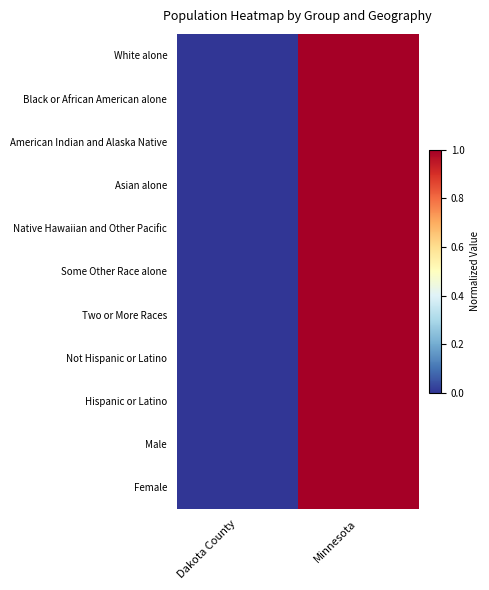

Reading left to right, list all the values displayed in this chart.

White alone: Dakota County=0	Minnesota=1
Black or African American alone: Dakota County=0	Minnesota=1
American Indian and Alaska Native: Dakota County=0	Minnesota=1
Asian alone: Dakota County=0	Minnesota=1
Native Hawaiian and Other Pacific: Dakota County=0	Minnesota=1
Some Other Race alone: Dakota County=0	Minnesota=1
Two or More Races: Dakota County=0	Minnesota=1
Not Hispanic or Latino: Dakota County=0	Minnesota=1
Hispanic or Latino: Dakota County=0	Minnesota=1
Male: Dakota County=0	Minnesota=1
Female: Dakota County=0	Minnesota=1